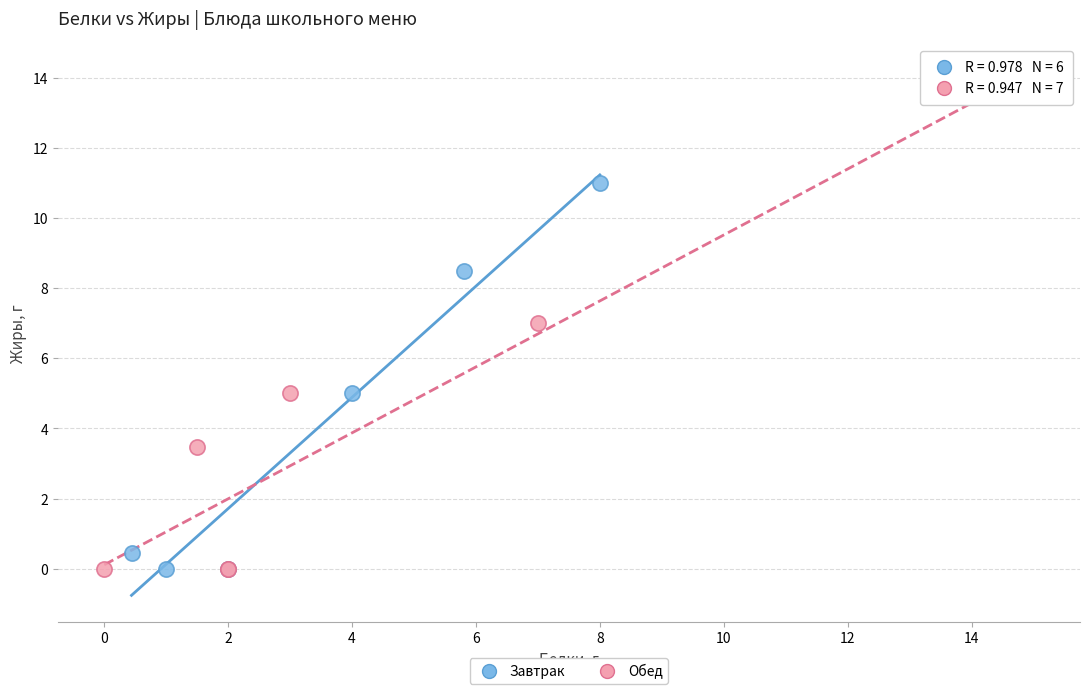

Which series has the widest spread of Y values?

Обед